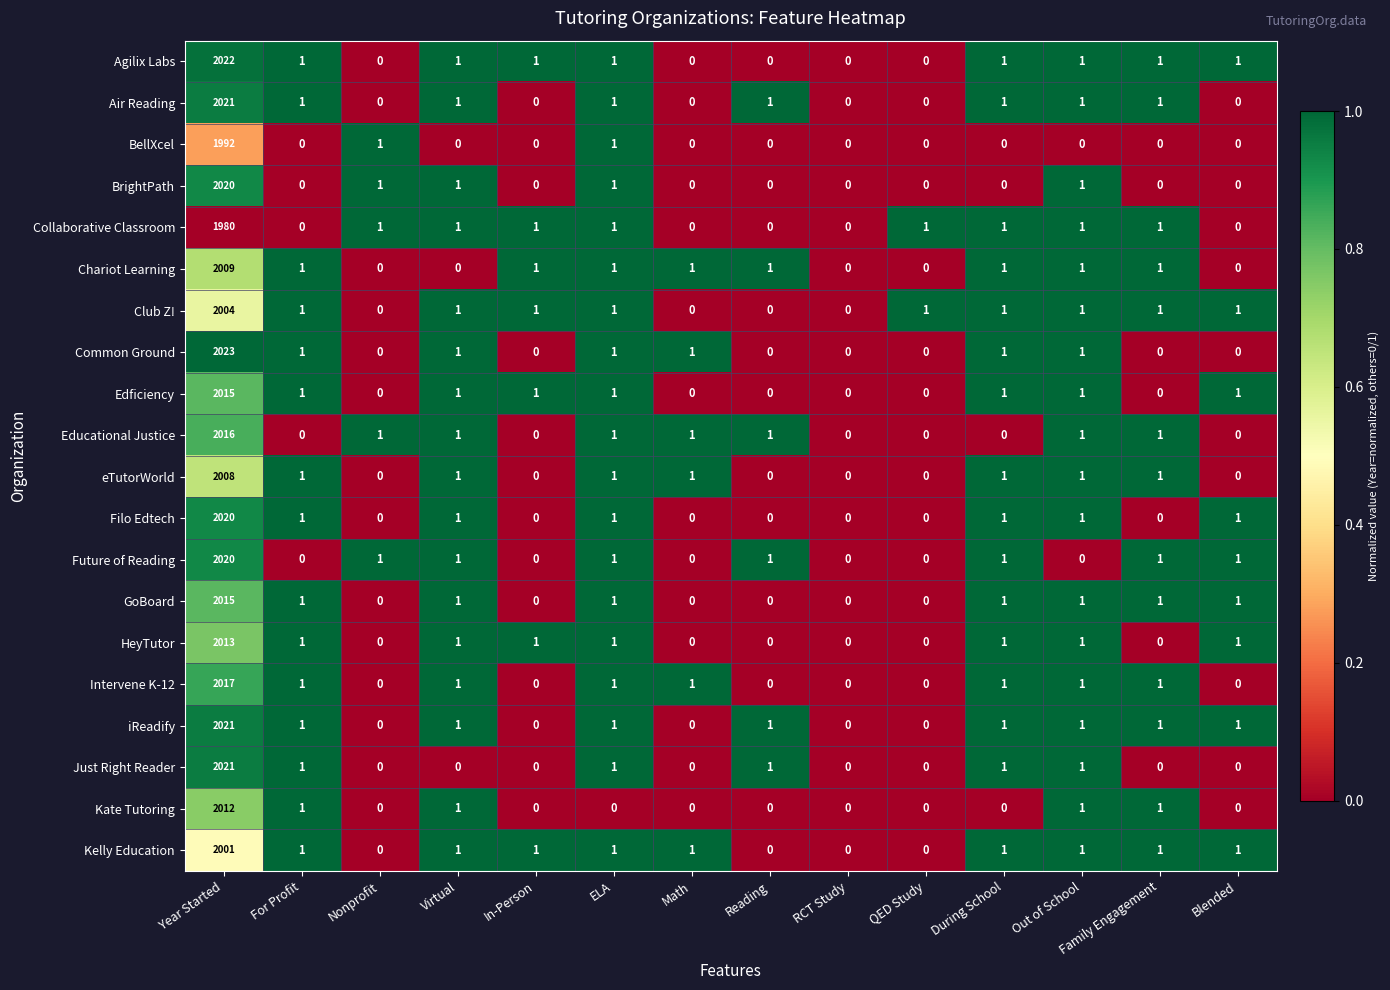

What is the total value across all series at ELA?

19